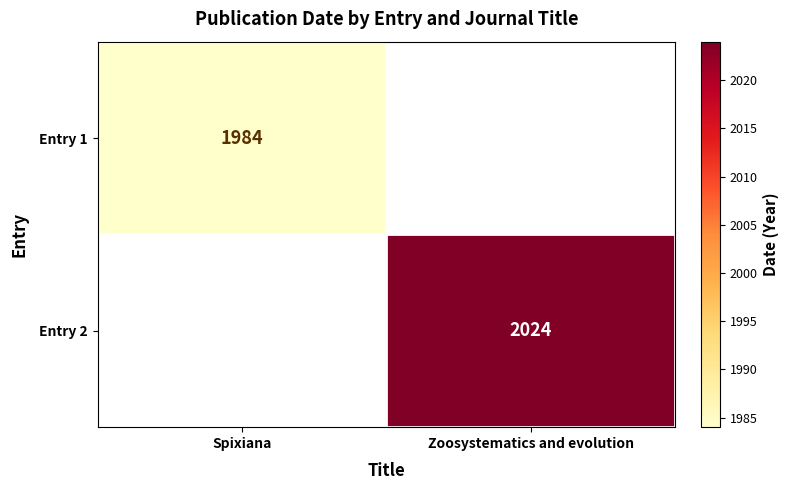

Is it true that Entry 1 equals 1984 at Spixiana?

True